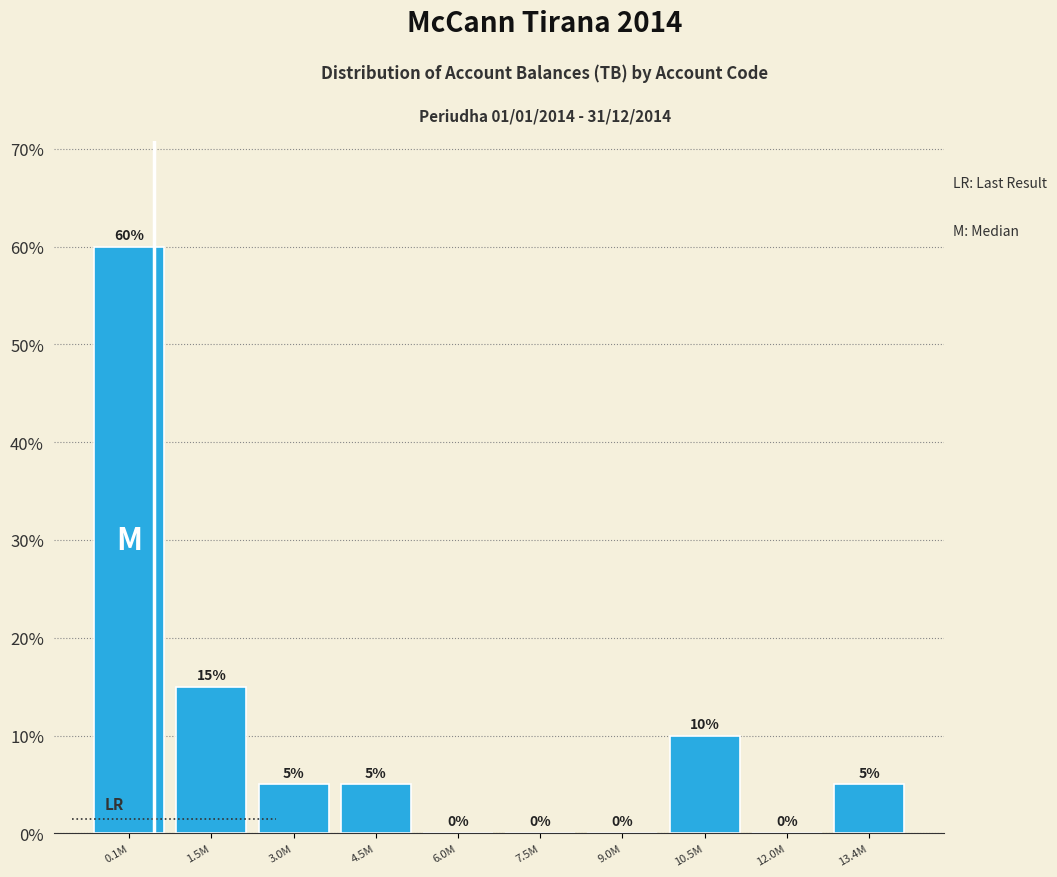

Reading right to left, what are all the values shown in this chart?

13.4M=5	12.0M=0	10.5M=10	9.0M=0	7.5M=0	6.0M=0	4.5M=5	3.0M=5	1.5M=15	0.1M=60